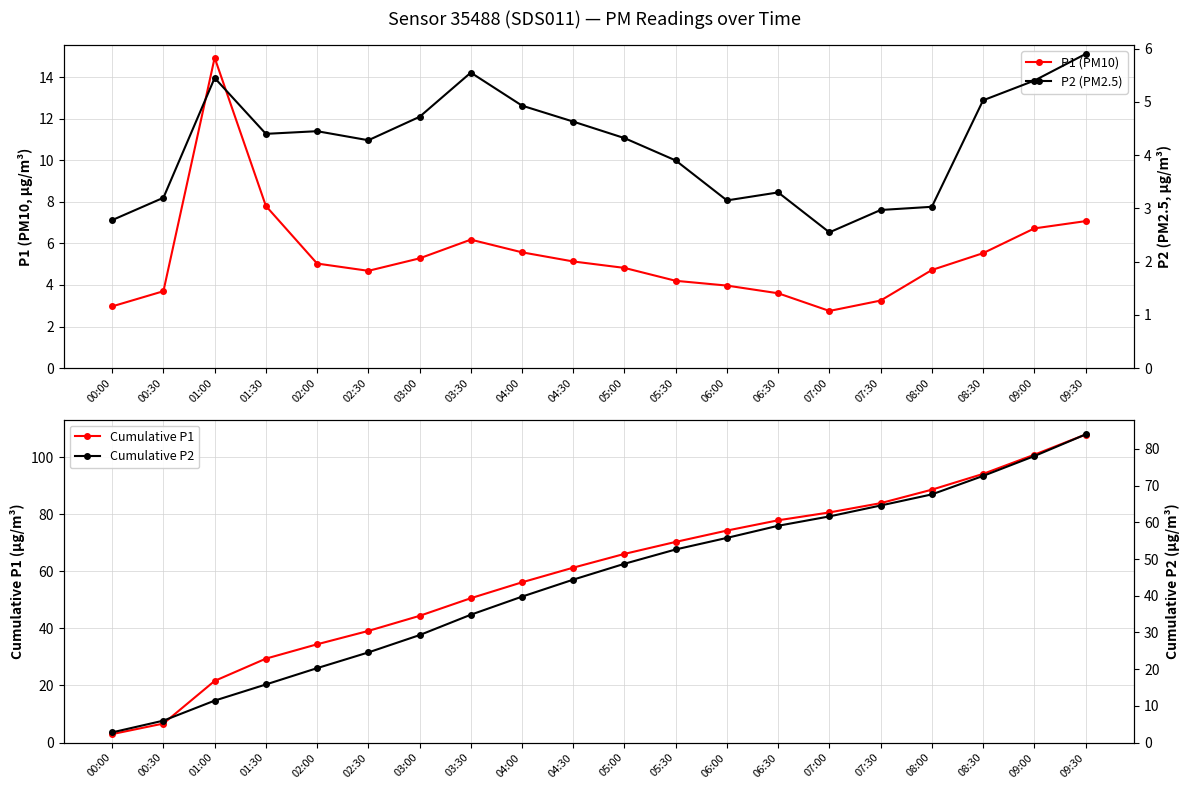

What is the maximum value for Cumulative P1?

107.9